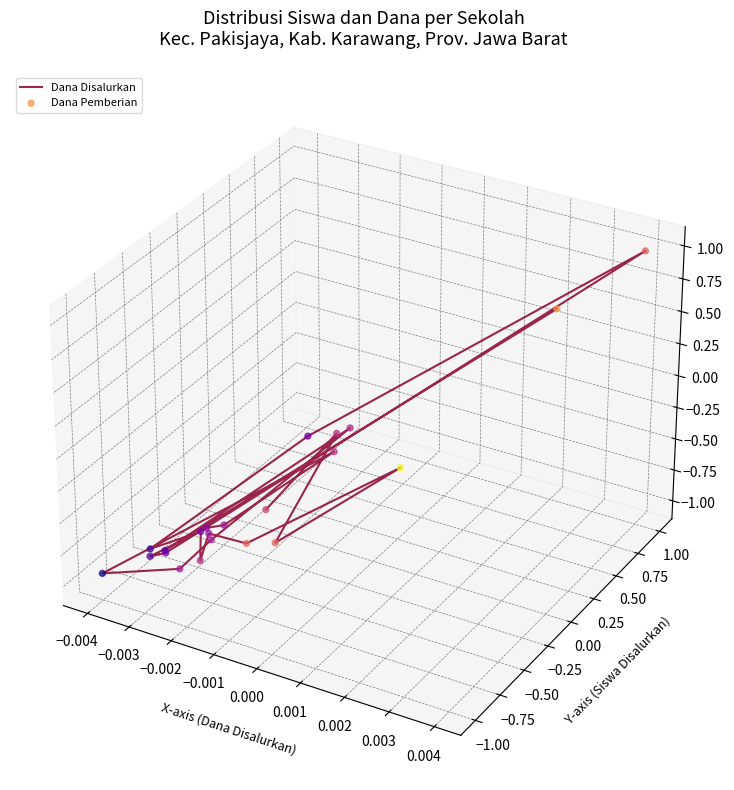

Which series reaches the minimum Y coordinate?

Dana Disalurkan